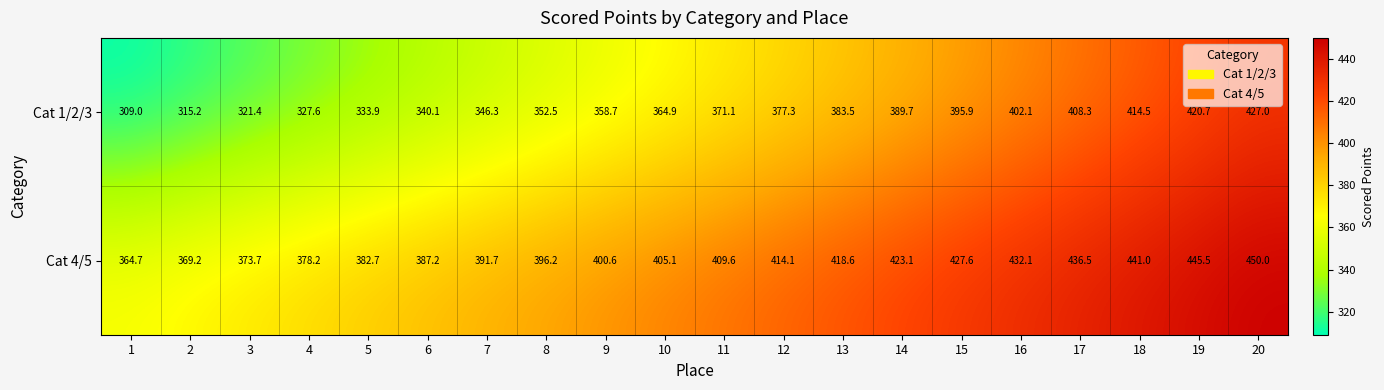

Which series changed the most between 4 and 9?

Cat 1/2/3